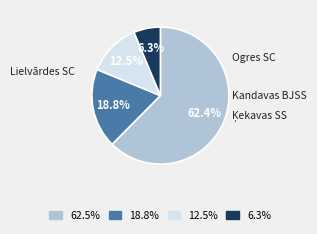

To the nearest percent, what is the difference between the largest and smallest slice percentages?

56%